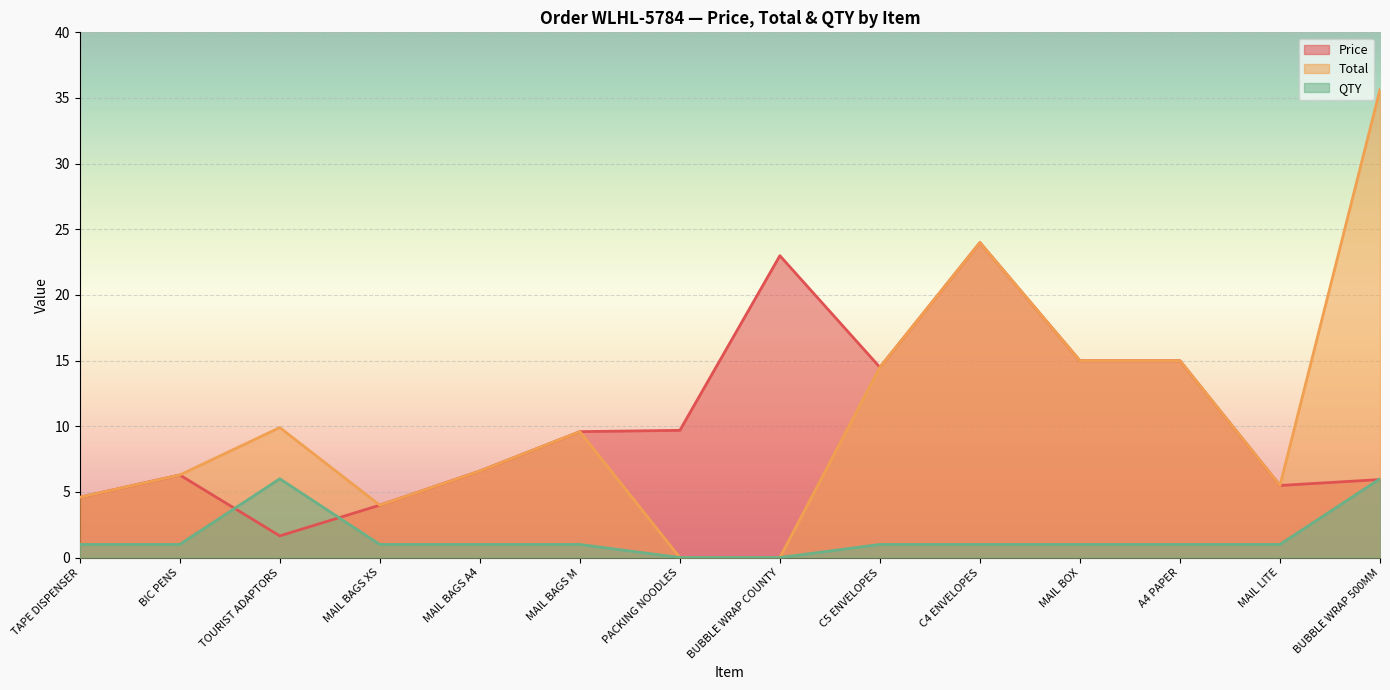

What is the value of the QTY point at the 1st from the left?

1.0